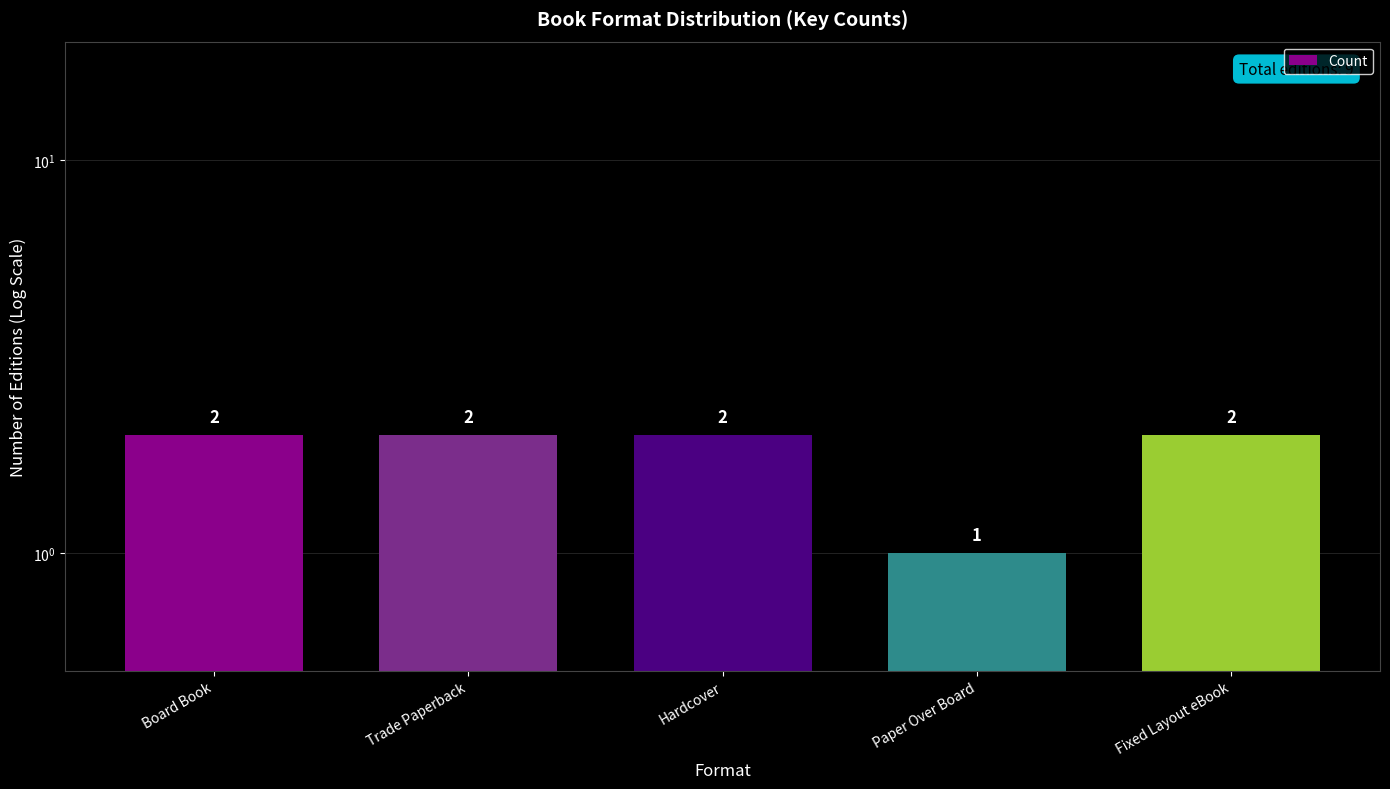

What is the sum of all values?

9